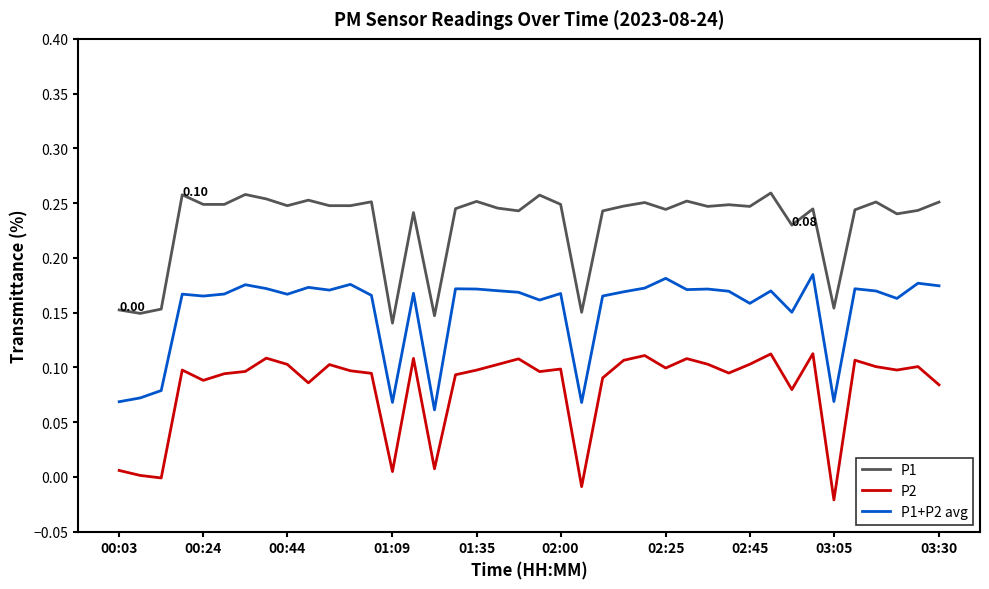

Rank the series by their maximum value, from highest to lowest.

P1, P1+P2 avg, P2